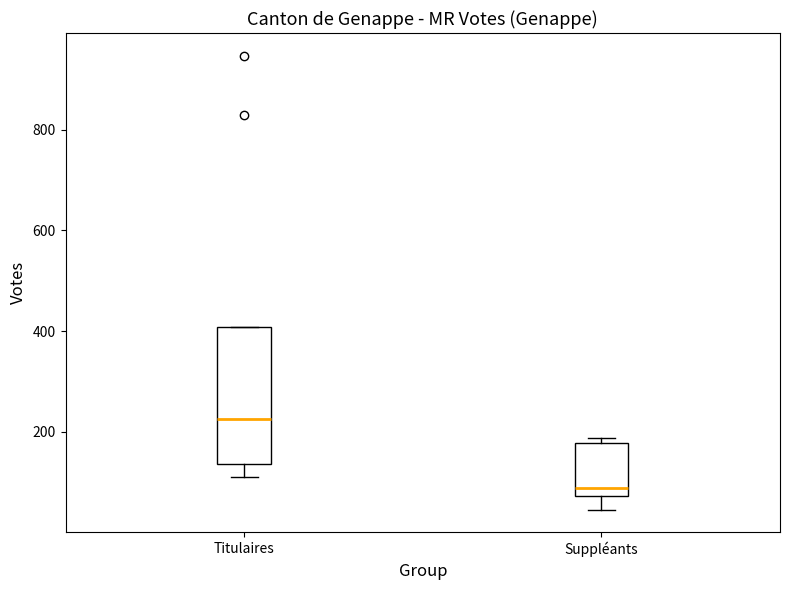

Reading left to right, transcribe this box plot: for each box, give where its median line is, the range the box spans, and where its two whiskers end, as read against the y-axis. The values are not printed on the chart, so give them approximately, as read against the axis.

Titulaires: median 220, box 140 to 400, whiskers 120 to 400
Suppléants: median 80 (just above the box's lower edge), box 80 to 180, whiskers 40 to 180 (just above the box's upper edge)